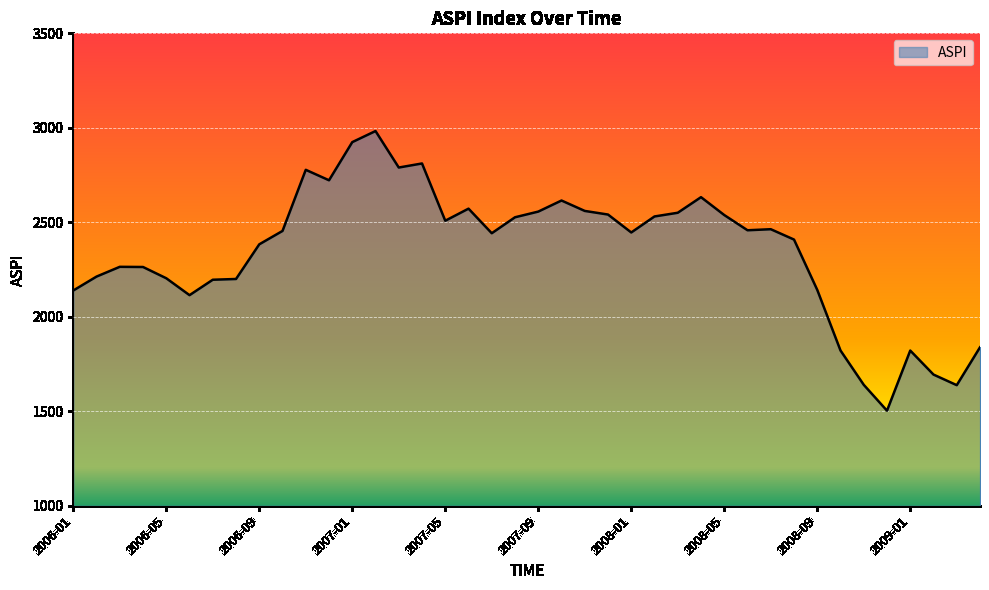

What is the greatest value displayed?

2982.9